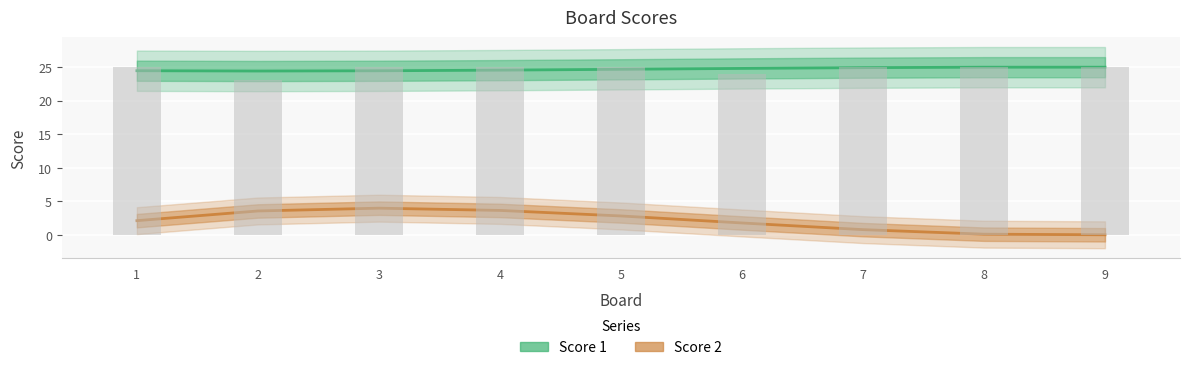

True or false: the data shows 40 at 9.

False